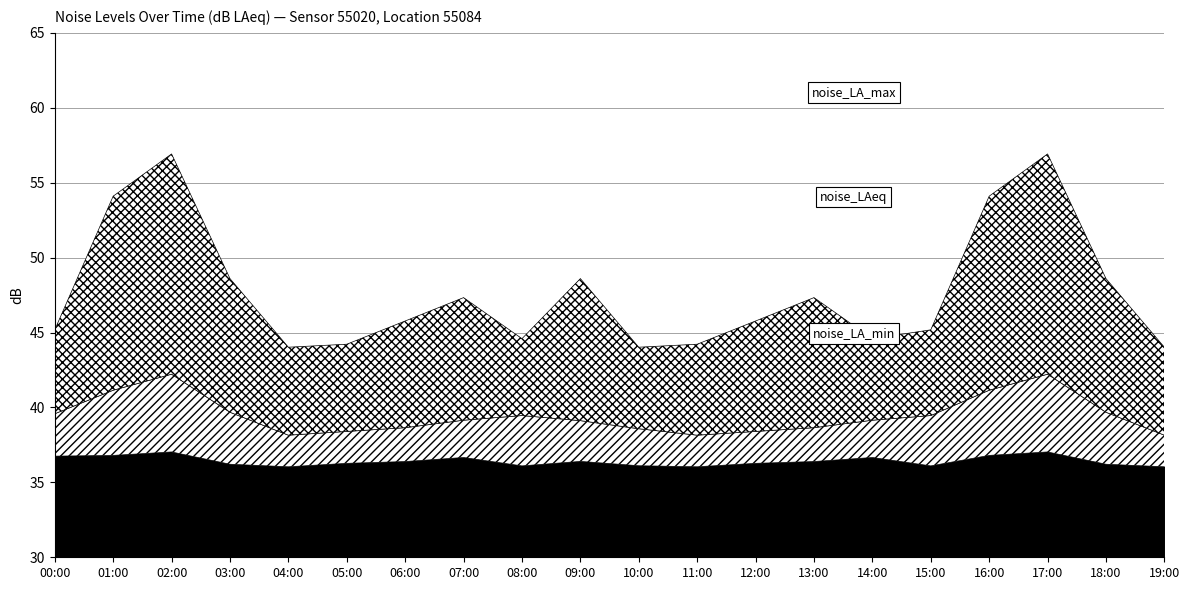

Is it true that noise_LAeq equals 41.1 at 01:00?

True